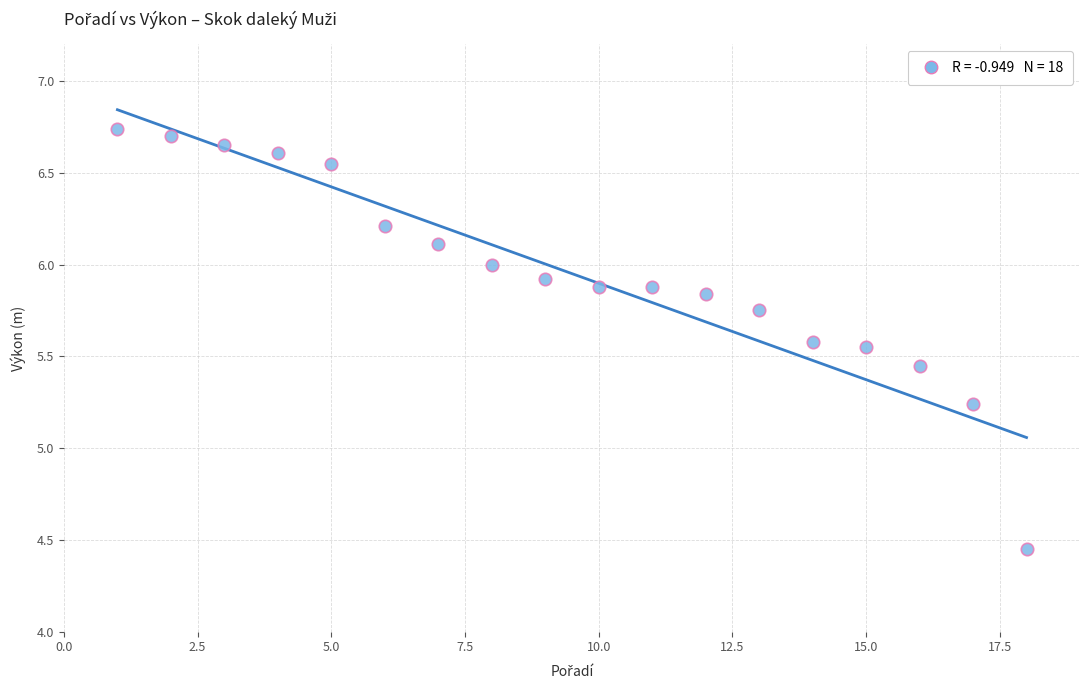

What is the range of Y values (max minus min)?

2.3